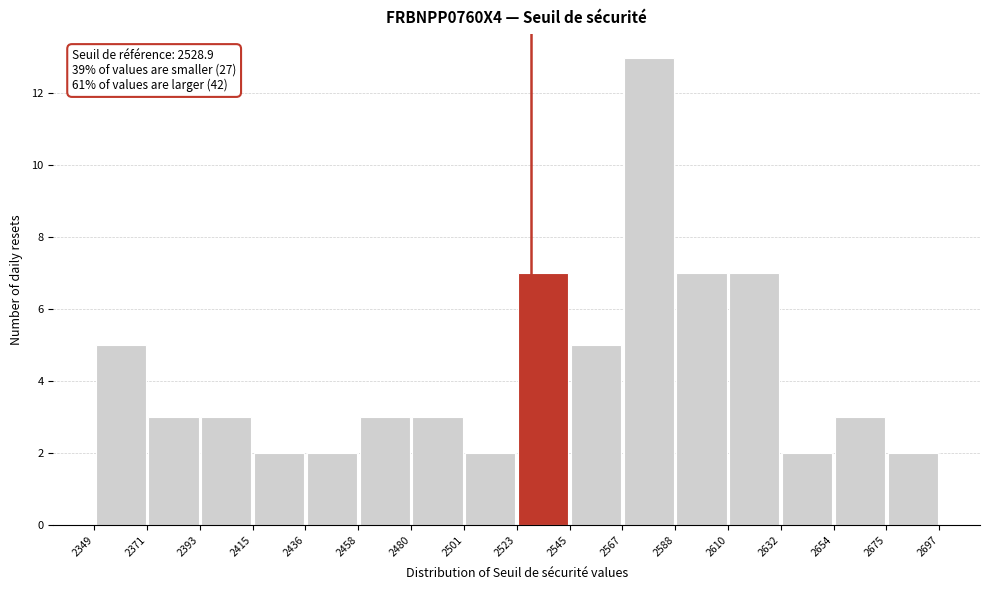

Which range on the x-axis has the tallest bar?

2567 to 2588